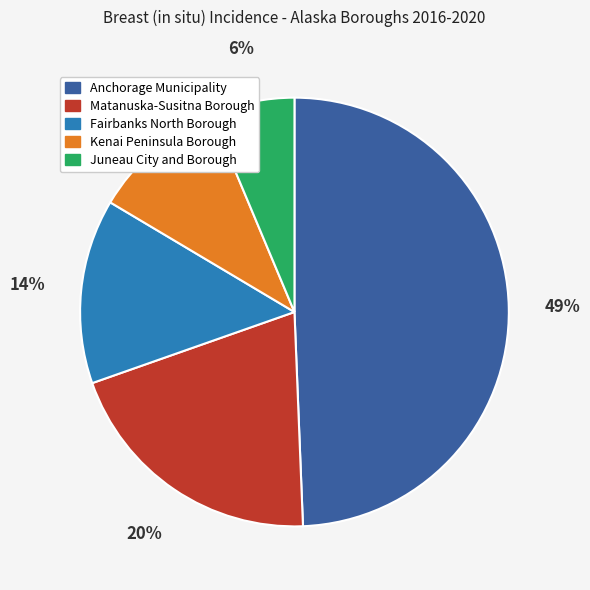

Is the sum of Kenai Peninsula Borough and Matanuska-Susitna Borough greater than half?

No